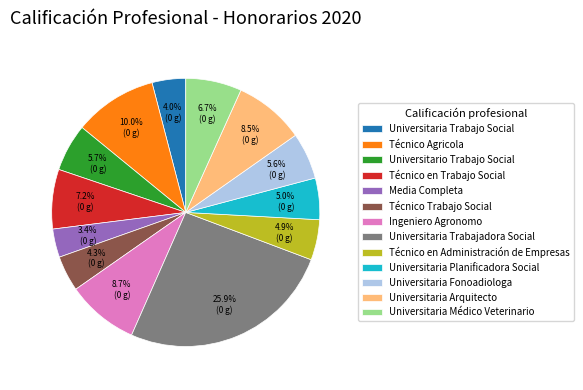

What is the smallest slice in the pie chart?

Media Completa